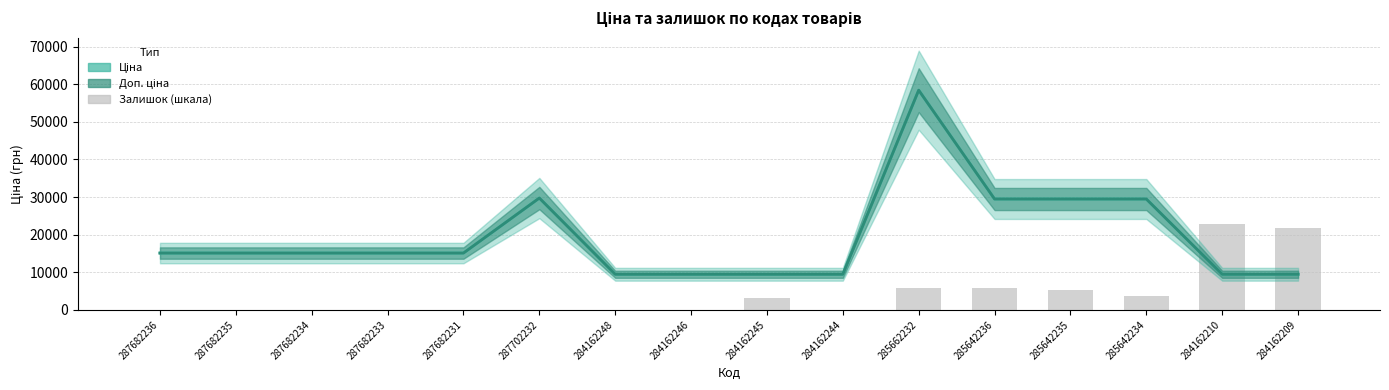

The value of Ціна at 284162248 is 9480.1. True or false?

True